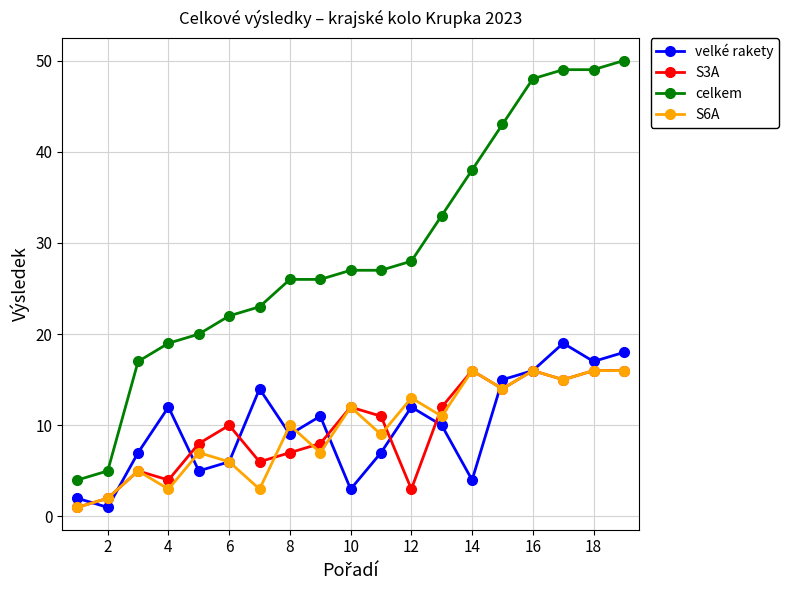

True or false: S3A and celkem intersect in this chart.

False